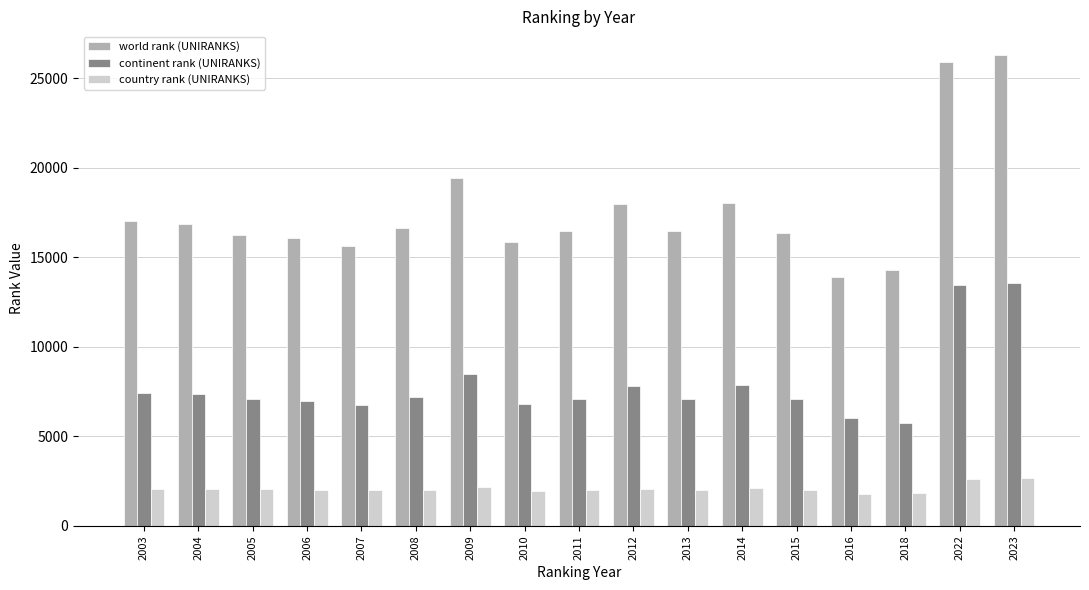

Which series changed the most between 2011 and 2023?

world rank (UNIRANKS)